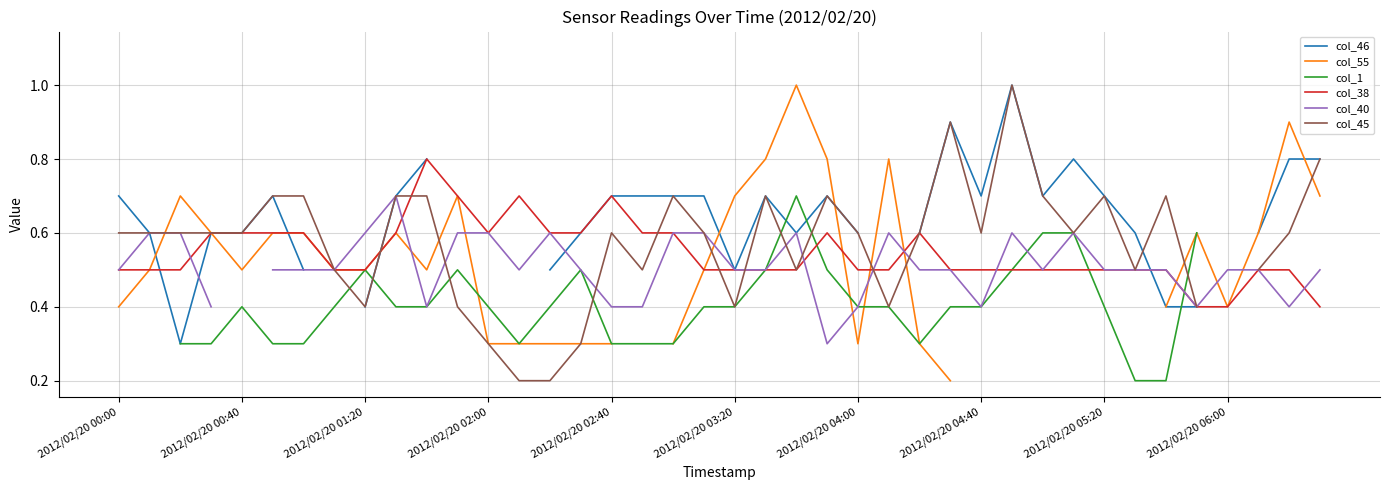

The value of col_38 at 2012/02/20 04:40 is 0.5. True or false?

True